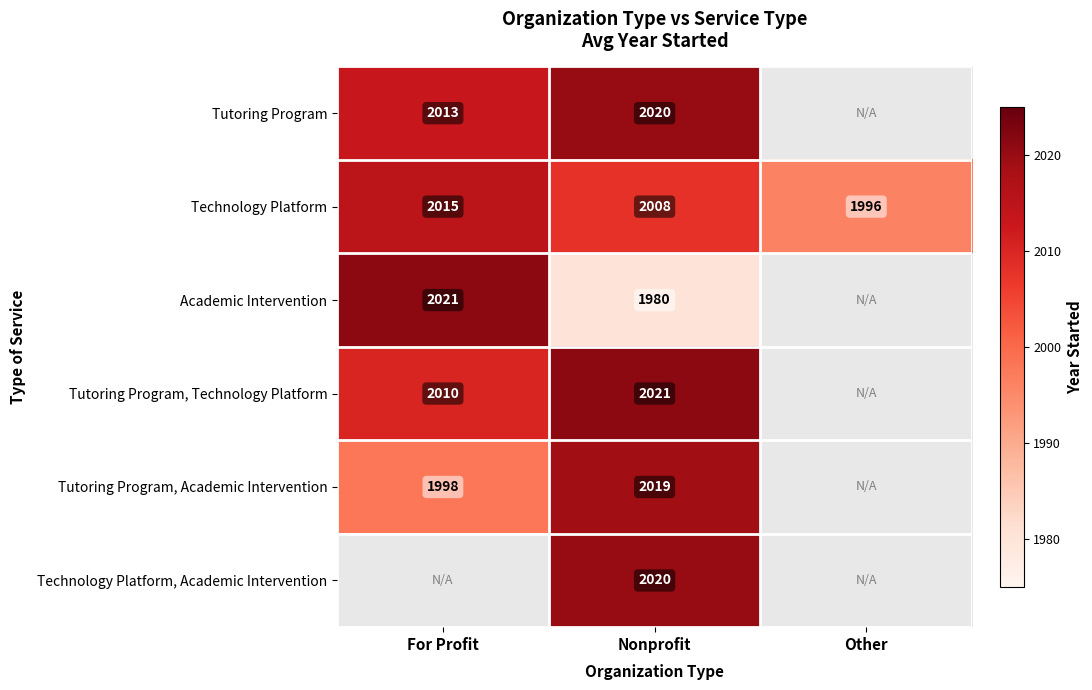

What is the difference between the highest and lowest values at Nonprofit?

41